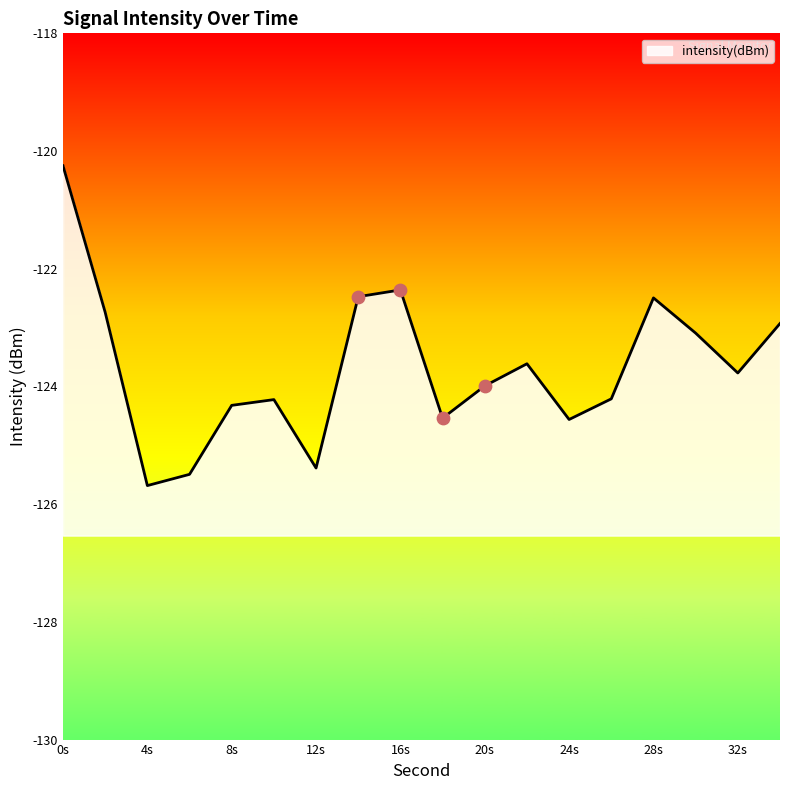

What is the change in value from 4 to 34?

+2.8